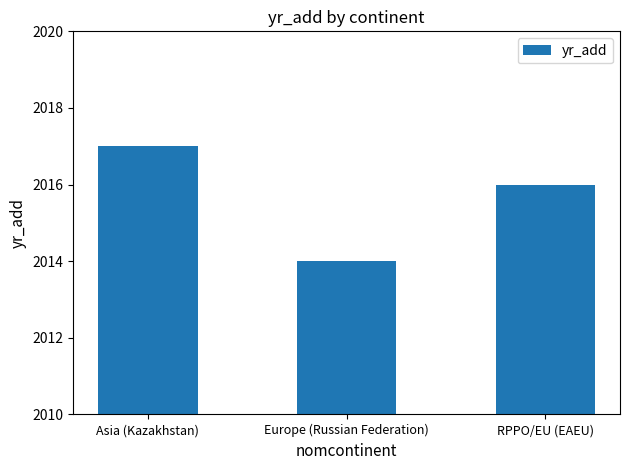

Which has a higher value, Europe (Russian Federation) or RPPO/EU (EAEU)?

RPPO/EU (EAEU)